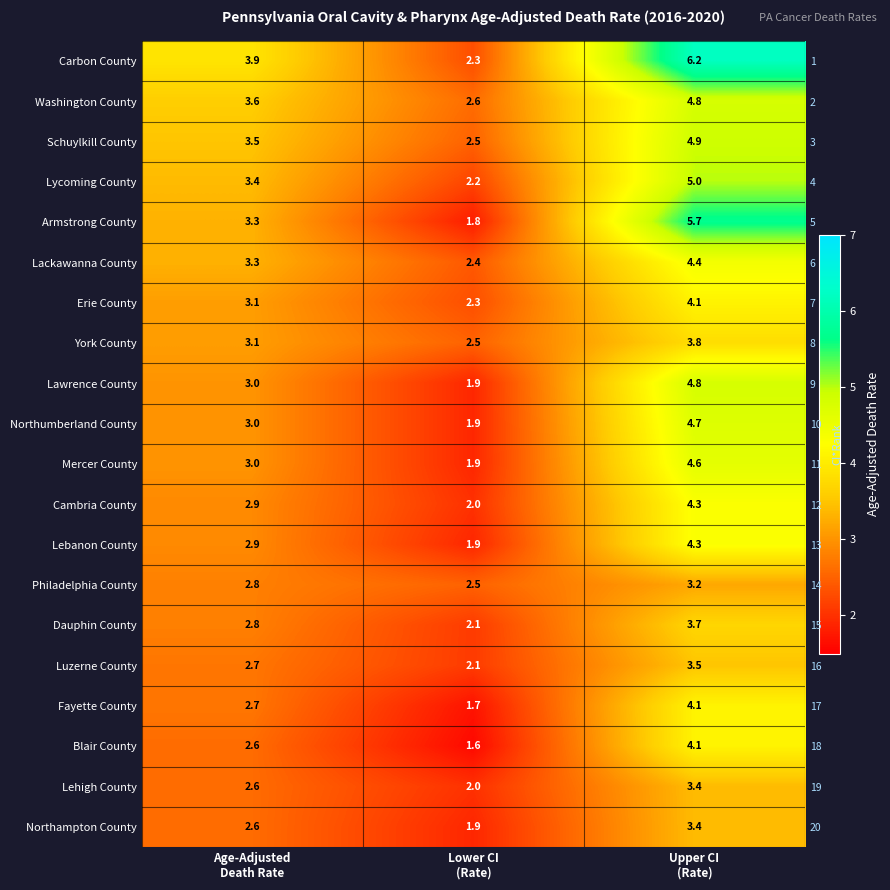

What is the greatest value displayed?

6.2